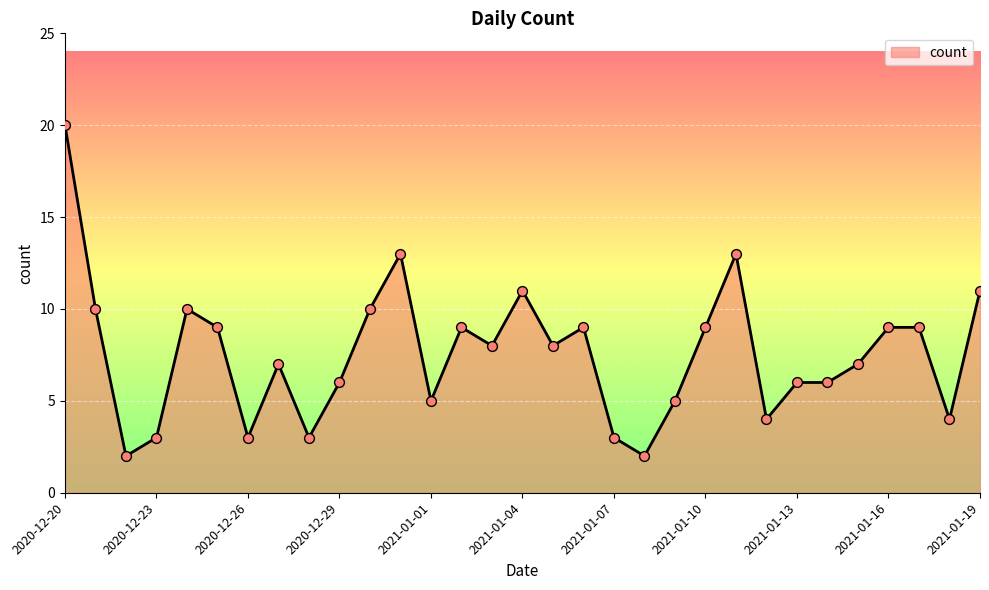

What is the greatest value displayed?

20